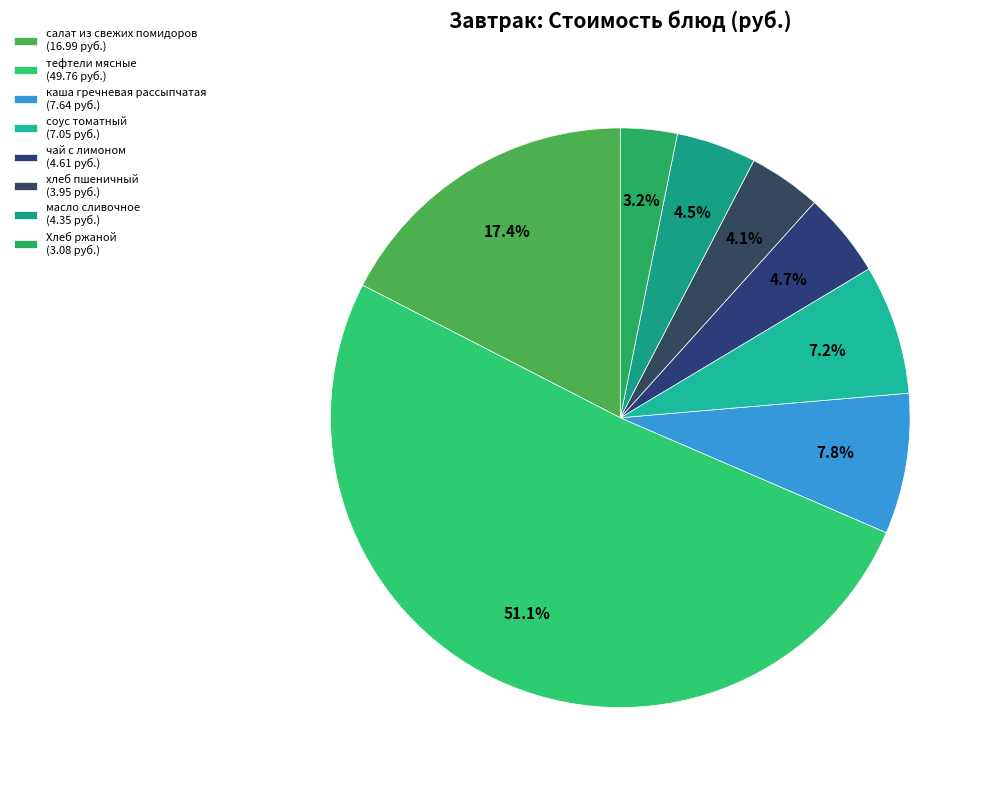

To the nearest percent, what portion does каша гречневая рассыпчатая represent?

8%